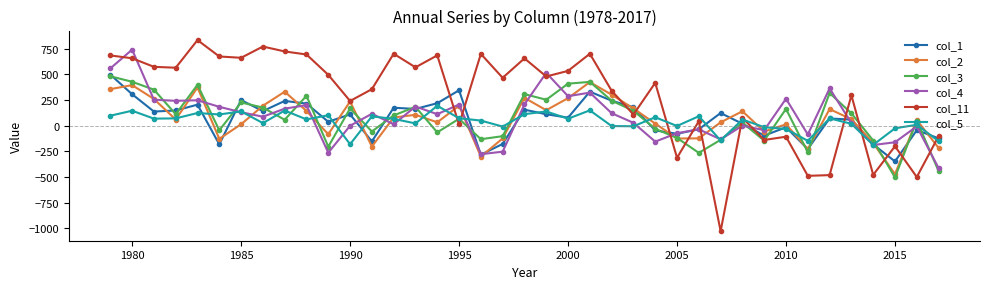

Is the value of col_2 at 2000 greater than the value of col_1 at 38?

Yes